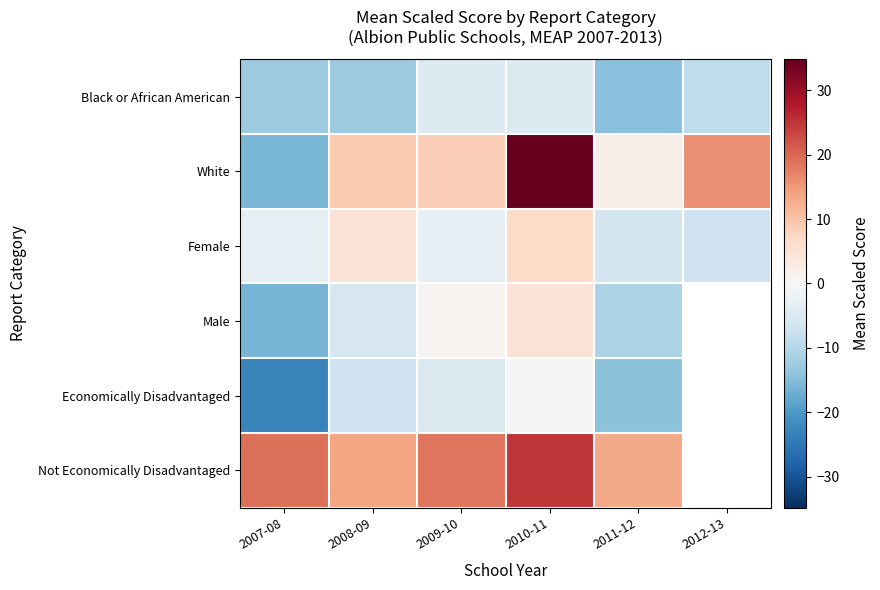

How many series are shown in this chart?

6